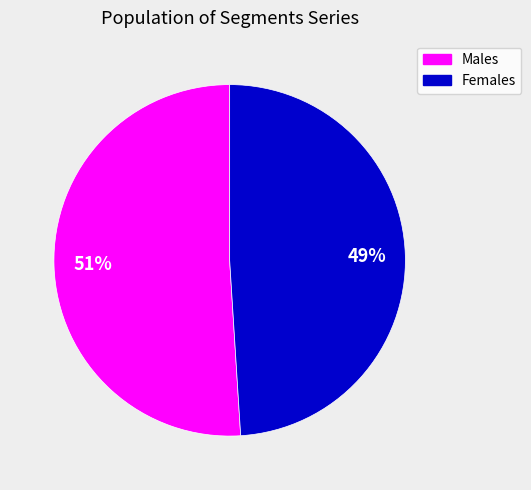

Which category has the biggest portion of the pie?

Males